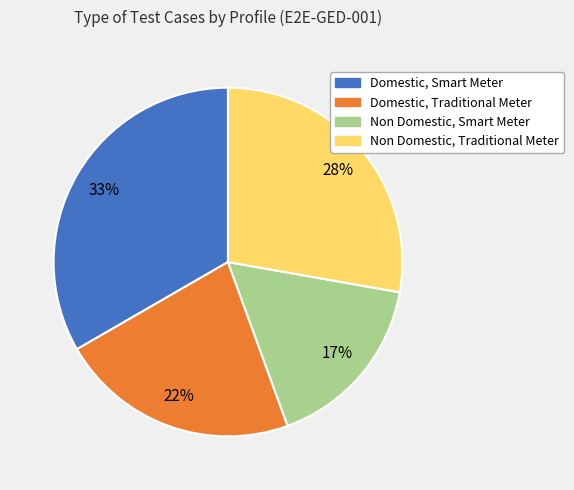

Between Domestic, Smart Meter and Non Domestic, Traditional Meter, which is larger?

Domestic, Smart Meter